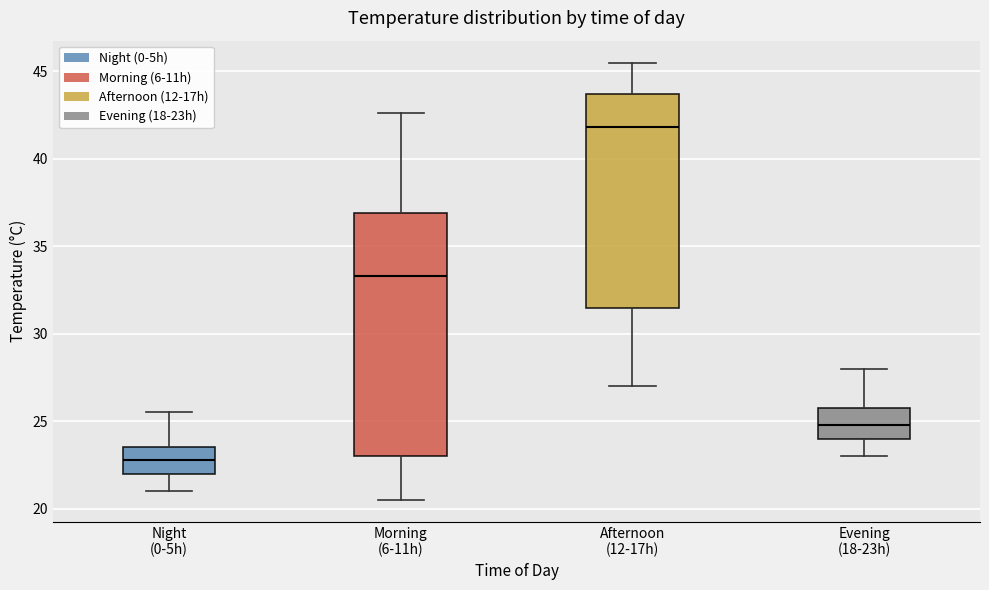

Which box has the lowest median line?

Night (0-5h)